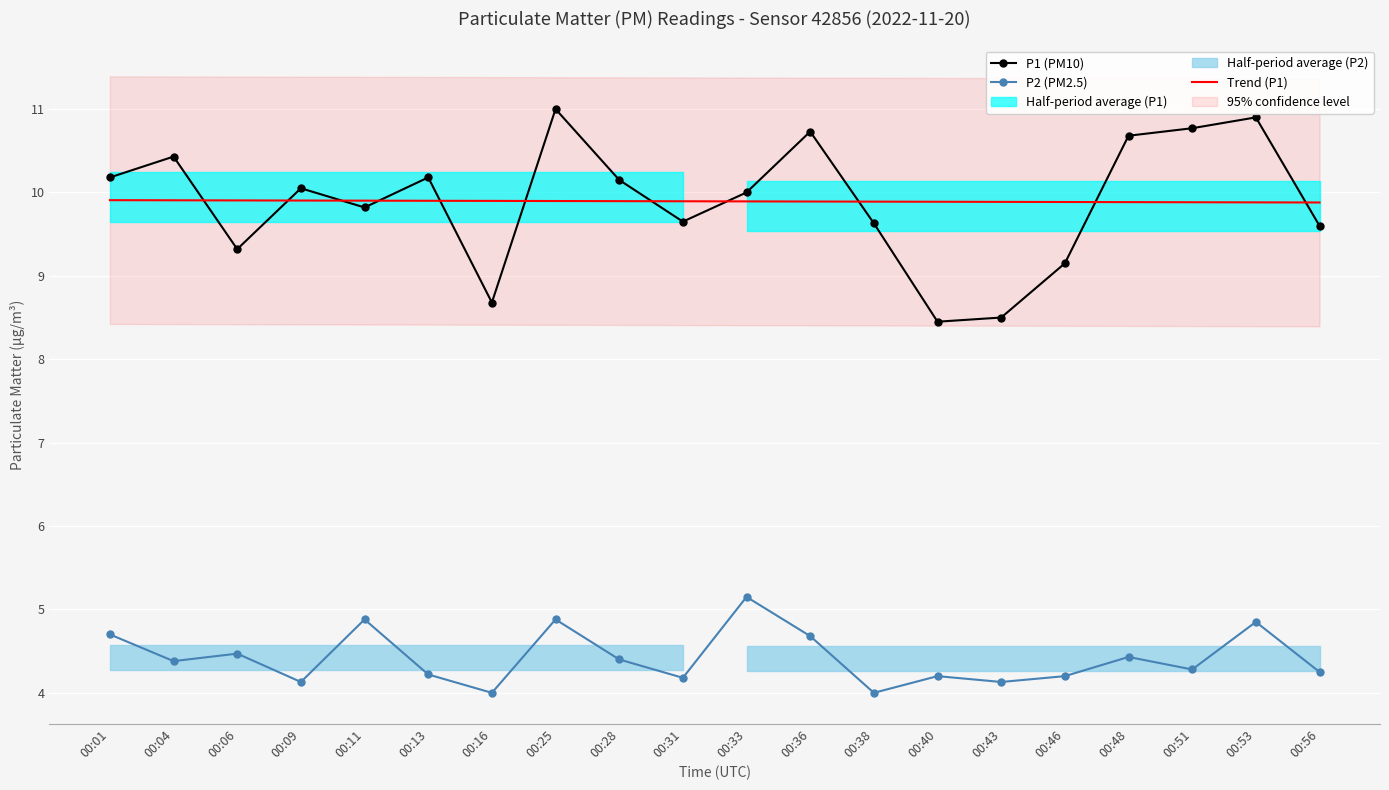

Between 00:11 and 00:51, which is larger?

00:51